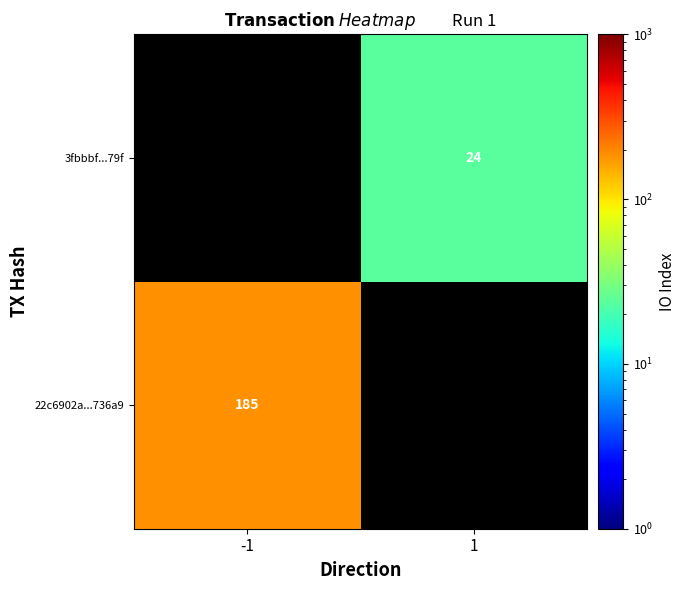

Is it true that 3fbbbf...79f equals 24 at 1?

True